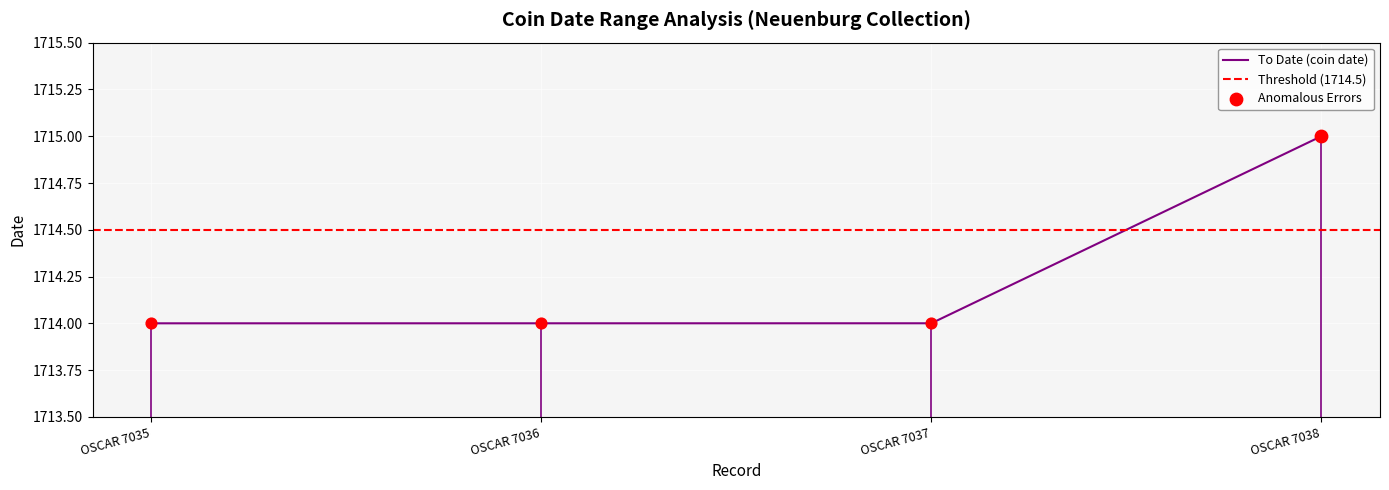

Is the value of From Date at OSCAR 7037 greater than the value of To Date at OSCAR 7037?

No